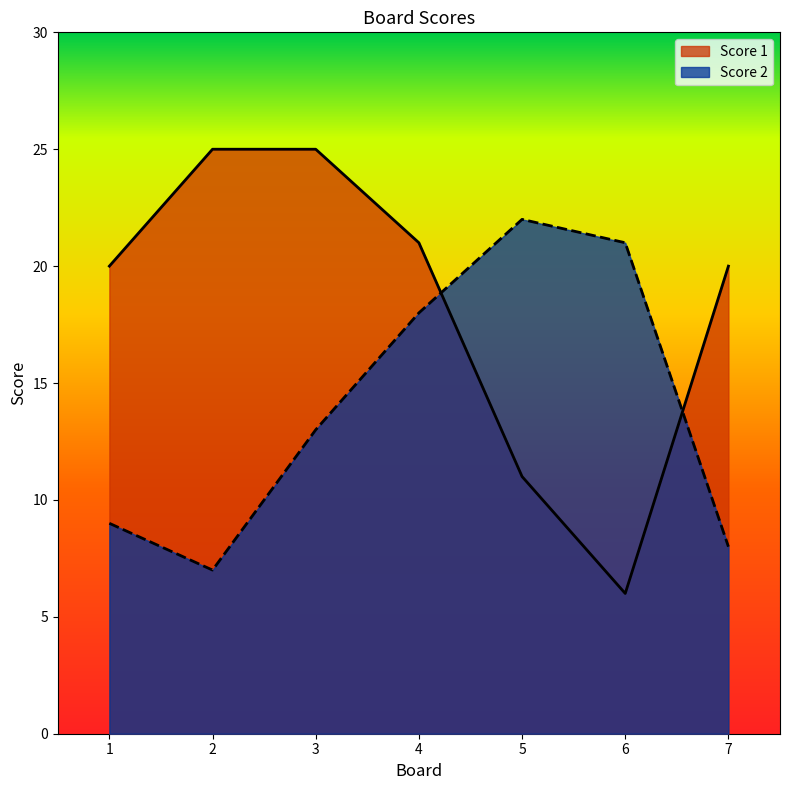

Between 3 and 5, which series saw the biggest shift?

Score 1